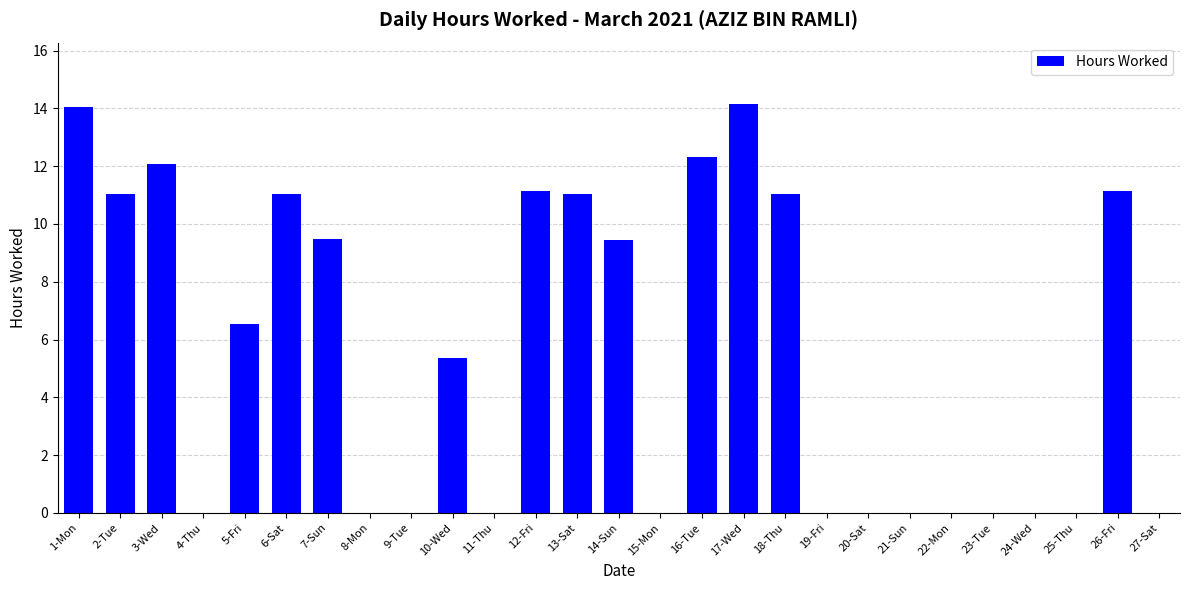

Is it true that the value at 17-Wed is 14.2?

True